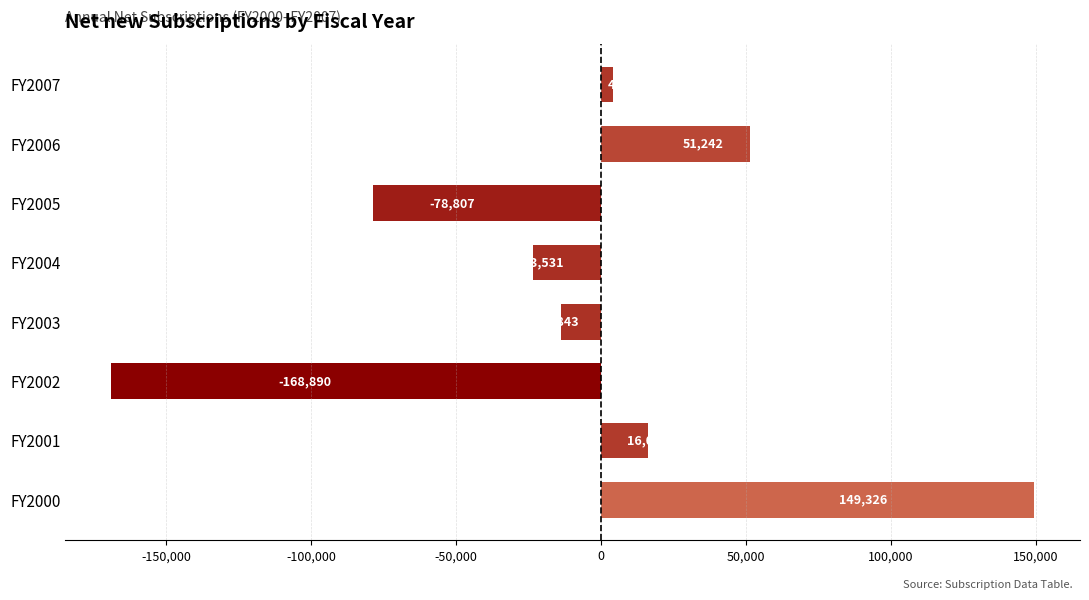

How many values are above zero?

4